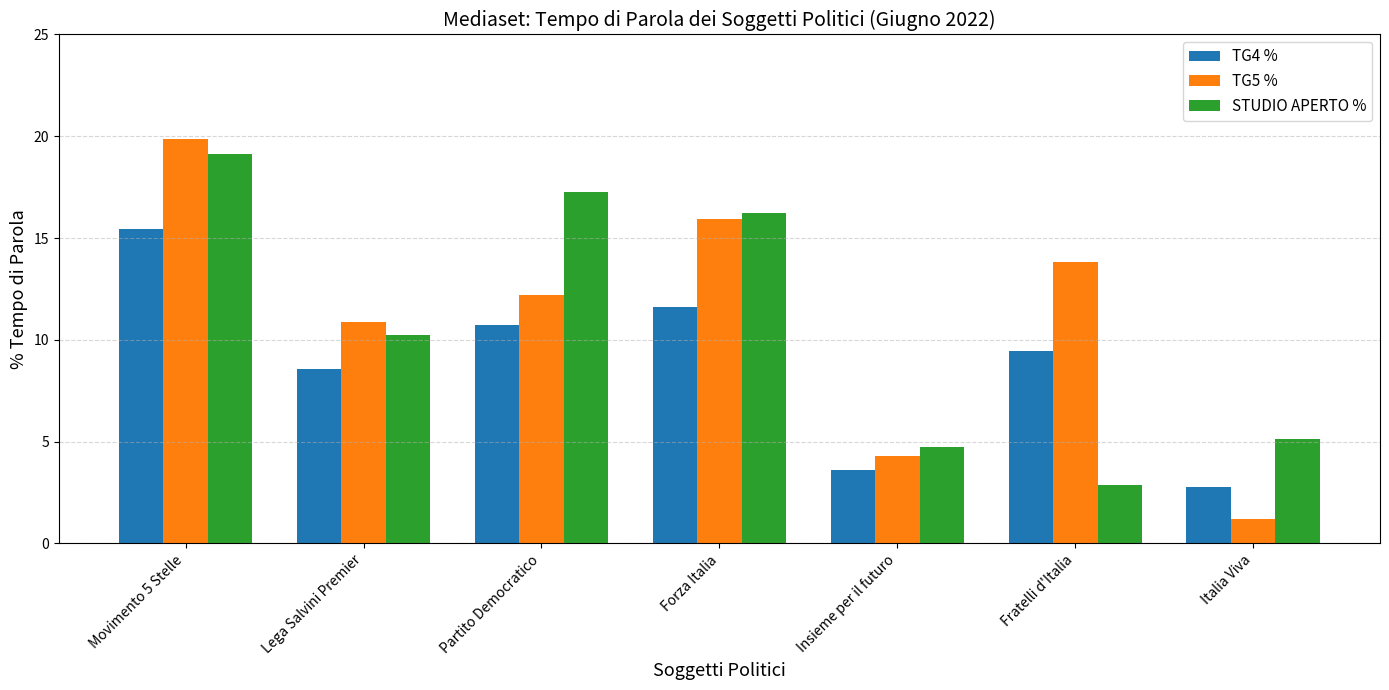

List the series in order of their overall mean, lowest first.

TG4 %, STUDIO APERTO %, TG5 %